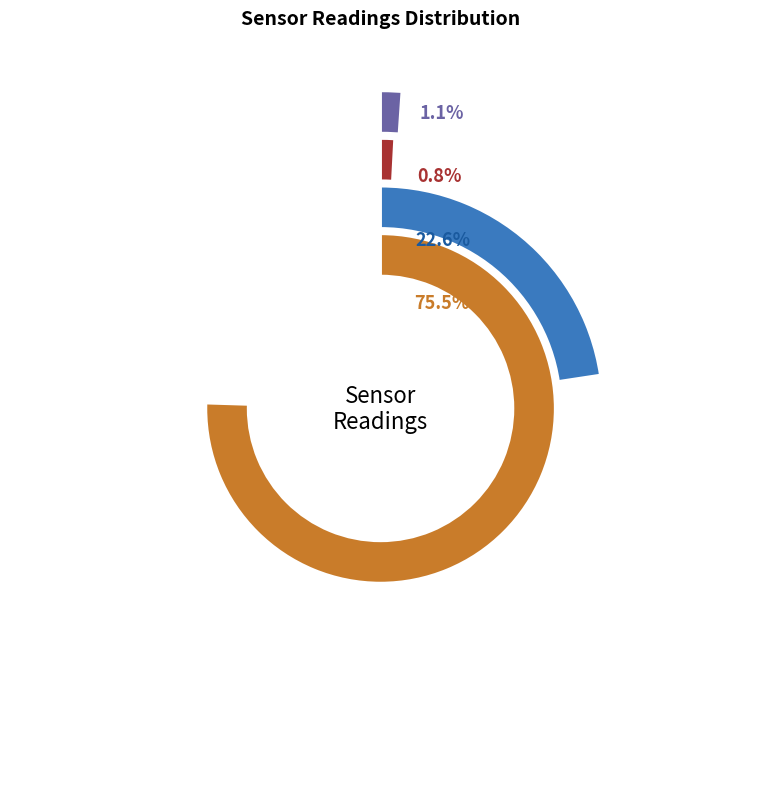

Rank the series by their maximum value, from highest to lowest.

Humidity, Temp, SDS_P1, SDS_P2